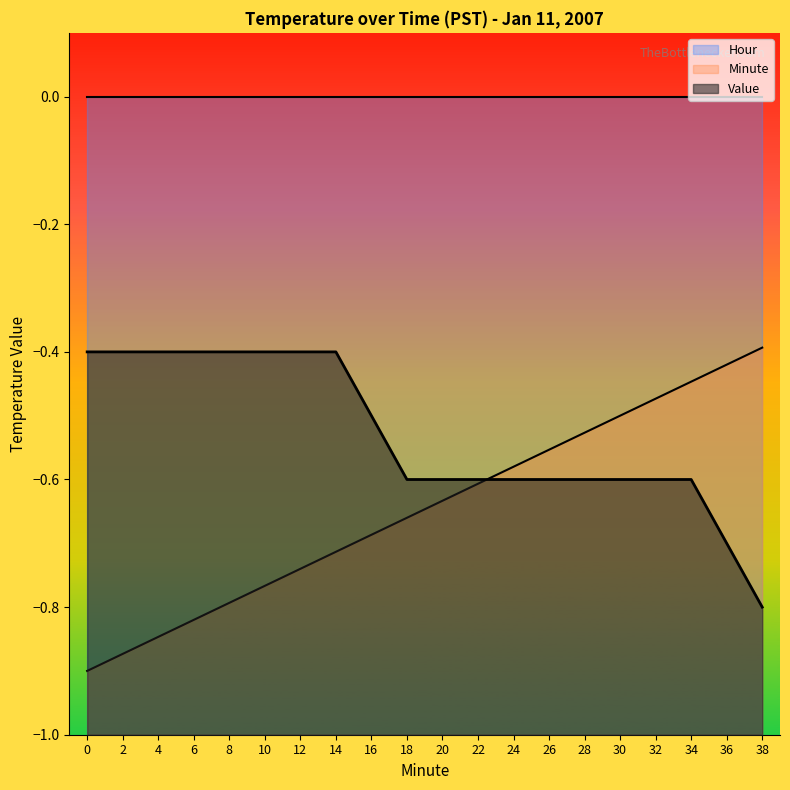

What is the total value across all series at 38?

-1.2